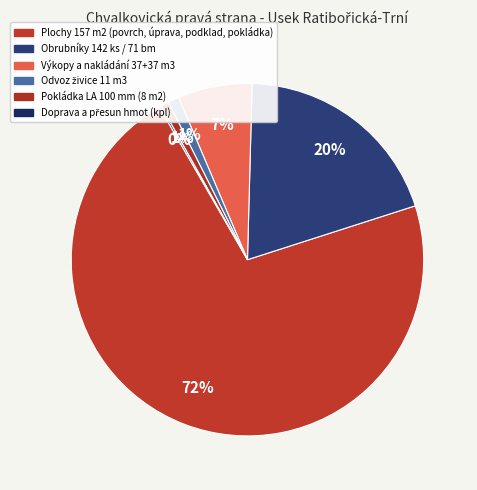

Which category has the smallest portion of the pie?

doprava